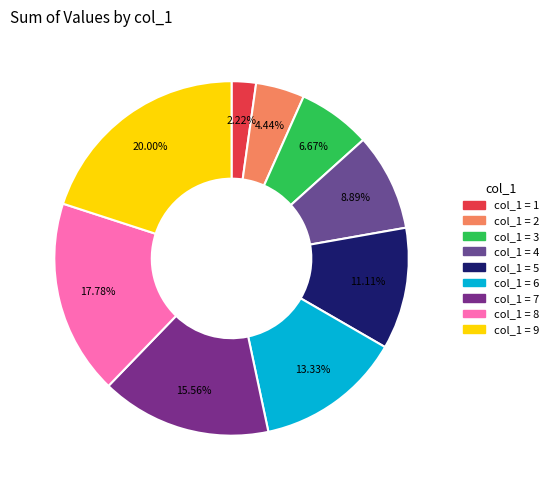

How many slices are in this pie chart?

9